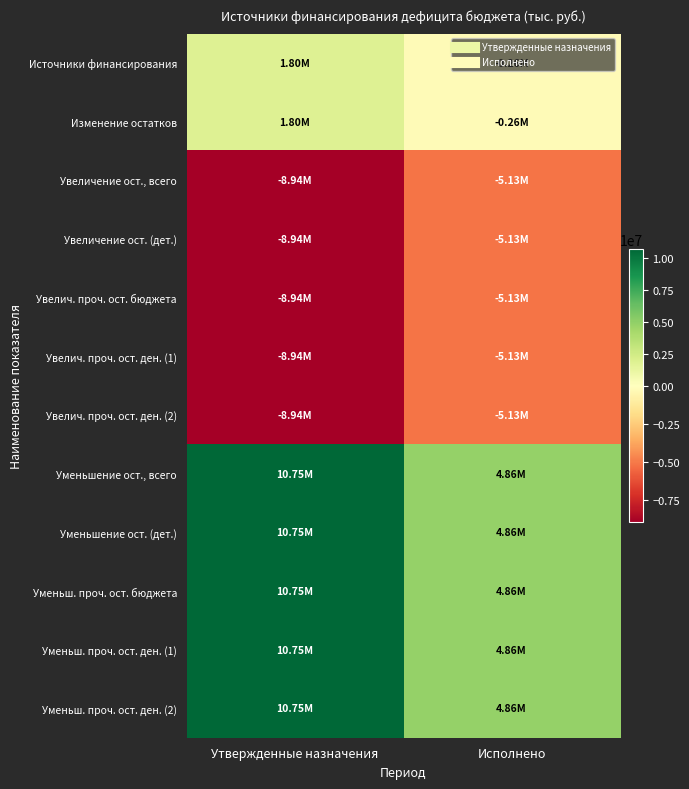

Which series has the largest range (max minus min)?

Уменьшение ост., всего